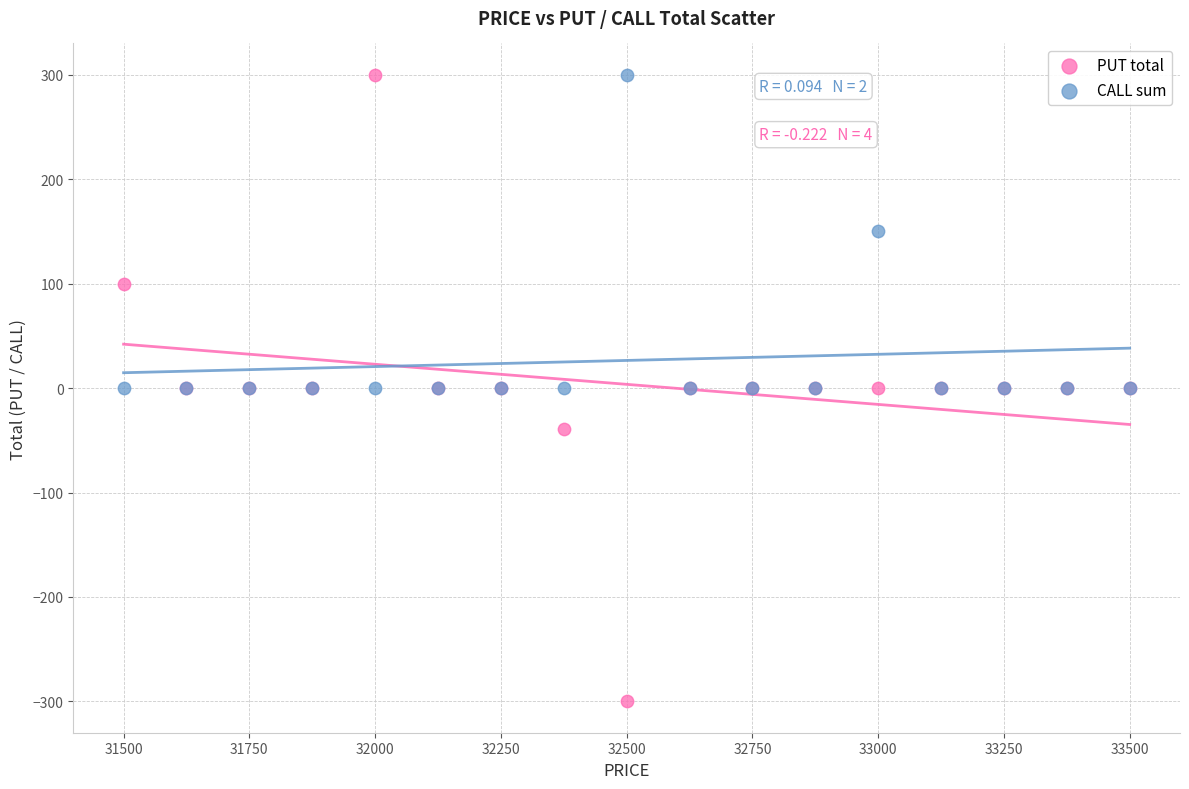

What are all the series names shown in the legend?

PUT total, CALL sum